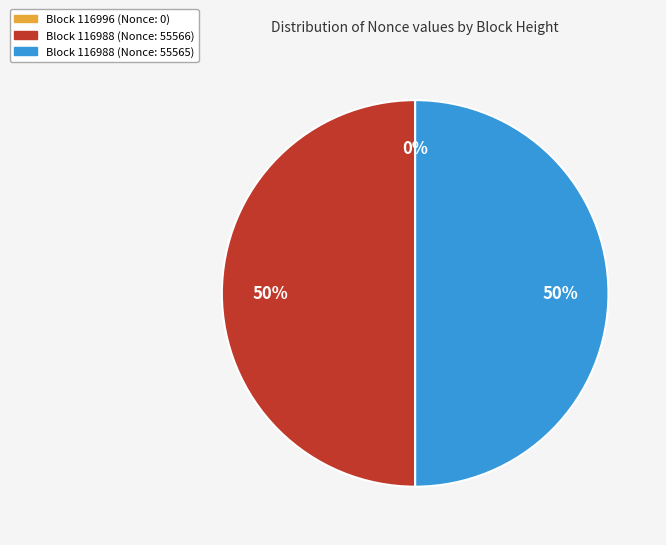

True or false: Block 116988 (Nonce: 55565) accounts for 40% of the total.

False